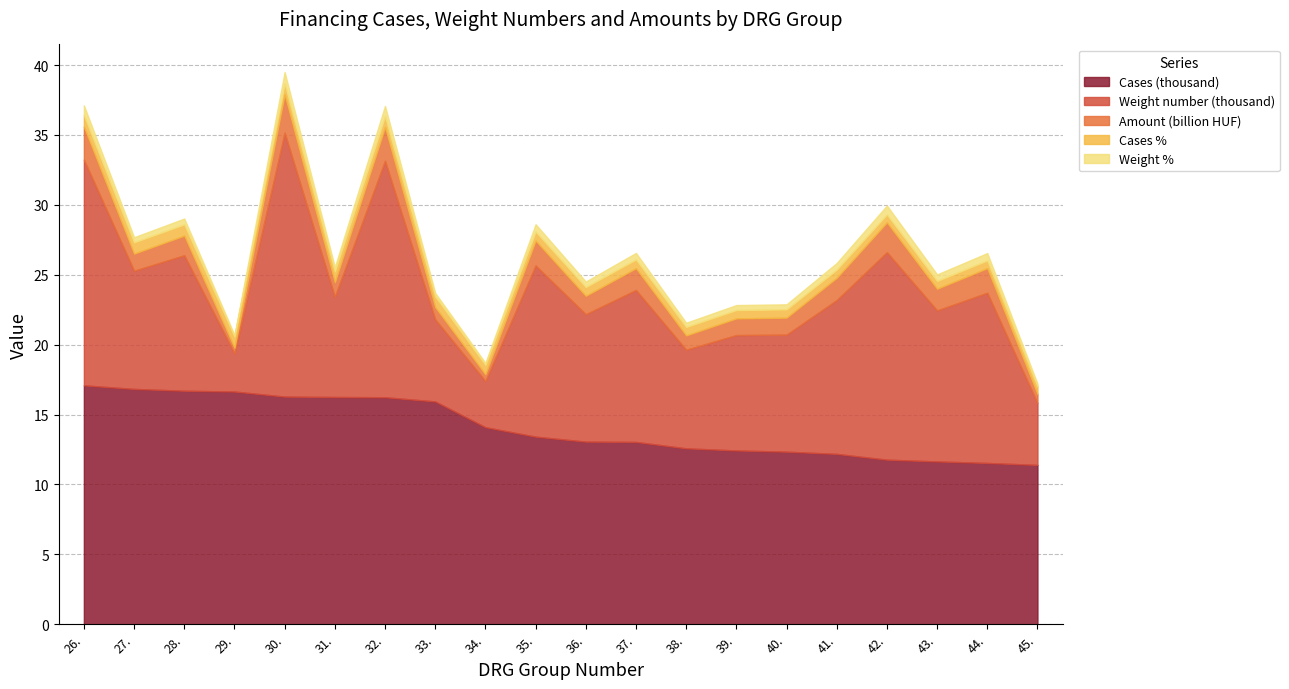

Which series ends up on top after the final intersection of Cases % and Weight %?

Cases %